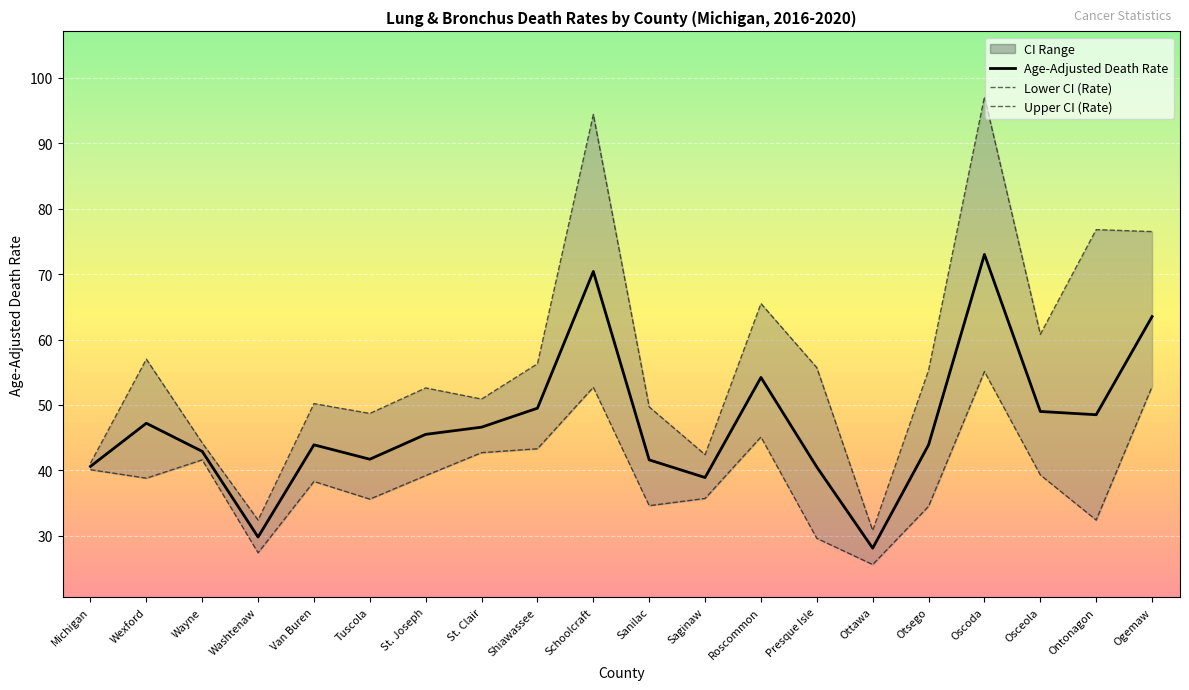

What is the difference between the second highest and second lowest values in the Upper CI (Rate) series?

62.0